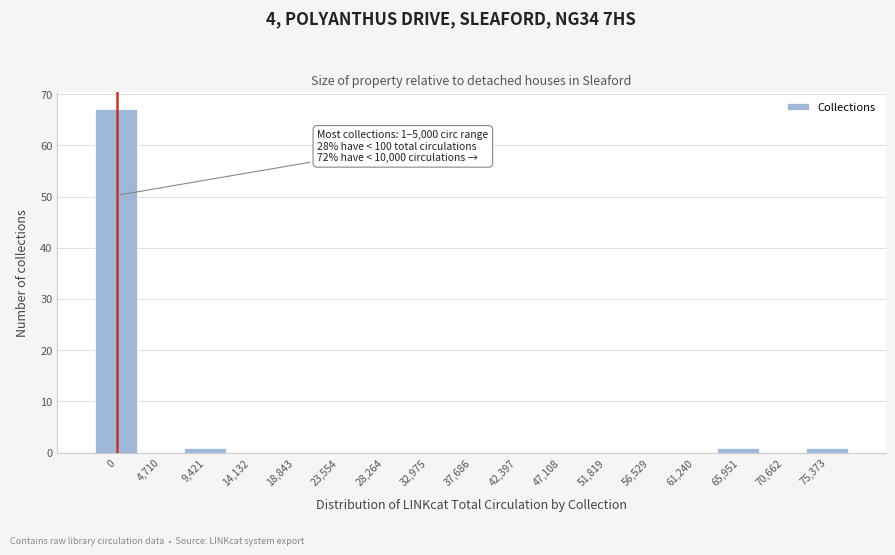

Reading left to right, extract all data points from this chart.

0=67	4,710=0	9,421=1	14,132=0	18,843=0	23,554=0	28,264=0	32,975=0	37,686=0	42,397=0	47,108=0	51,819=0	56,529=0	61,240=0	65,951=1	70,662=0	75,373=1